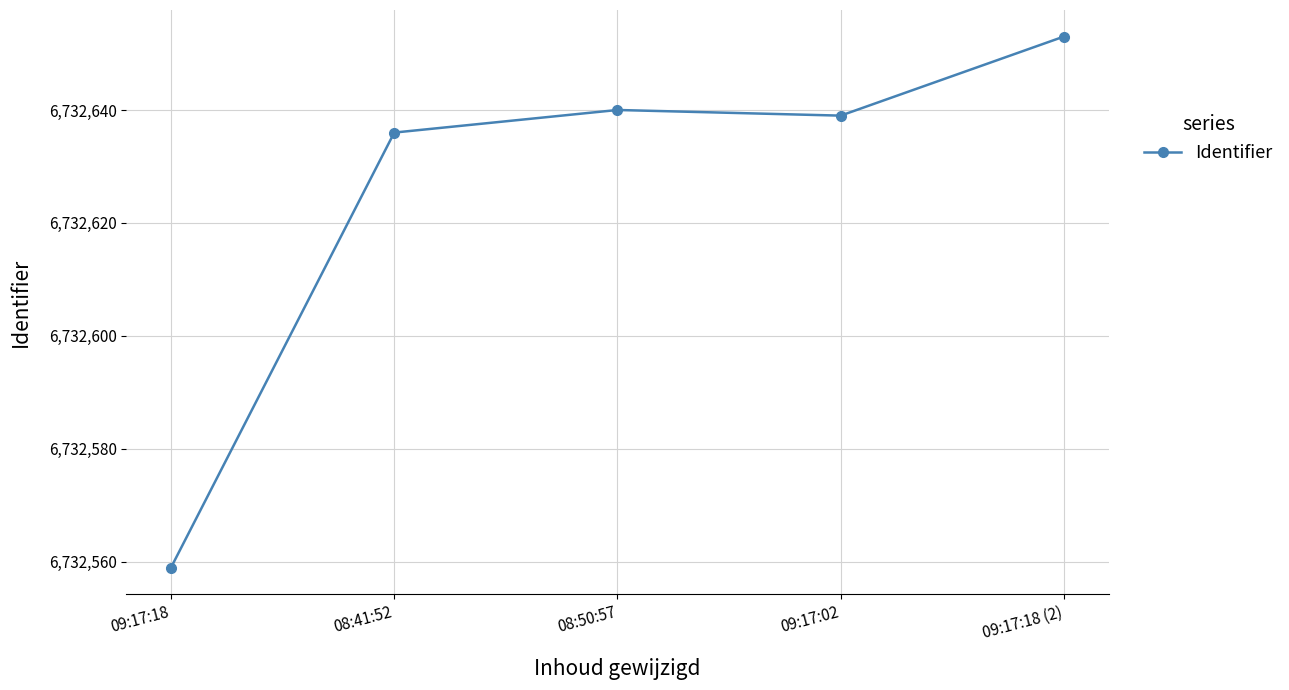

True or false: the data shows 6732636 at 08:41:52.

True